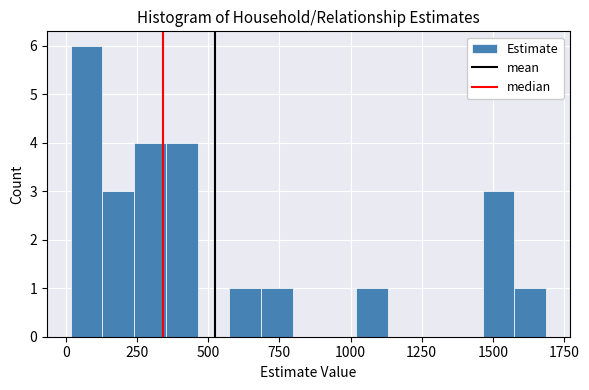

Read against the x-axis, roughly where is the centre of the tallest bar?

50